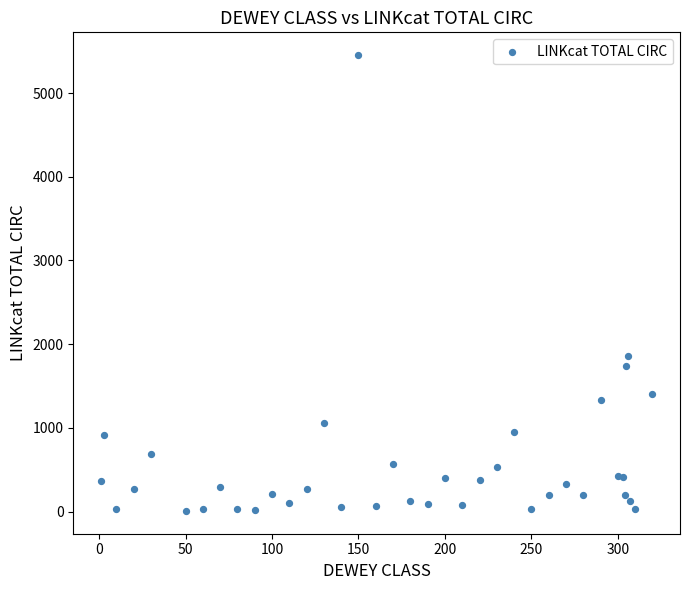

What Y value in the scatter plot is closest to 2730?

1863